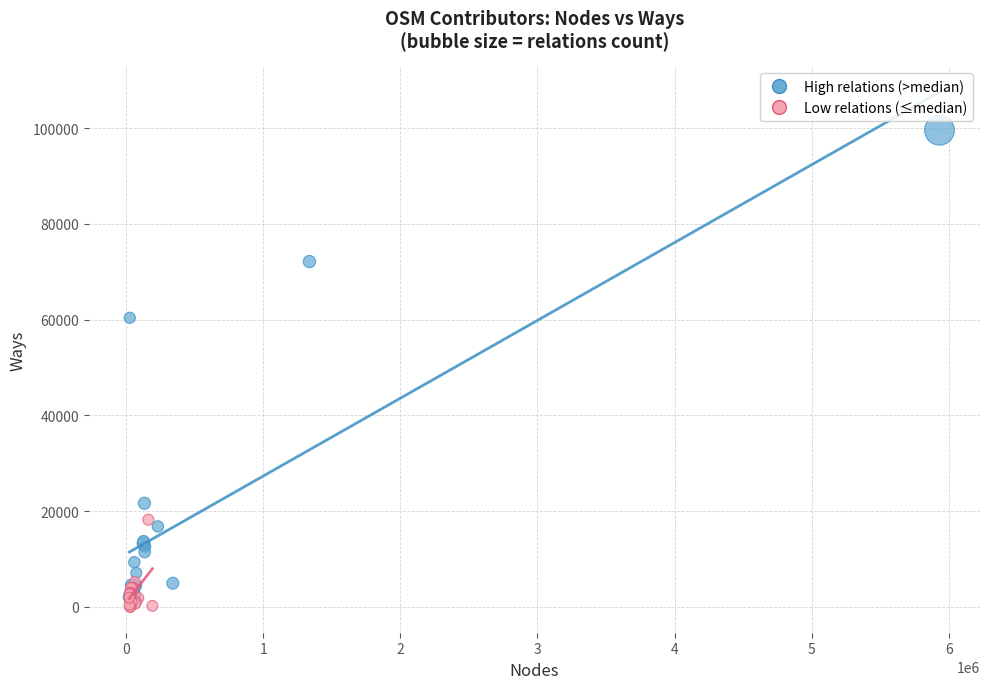

Which series has the widest spread of Y values?

High relations (>median)